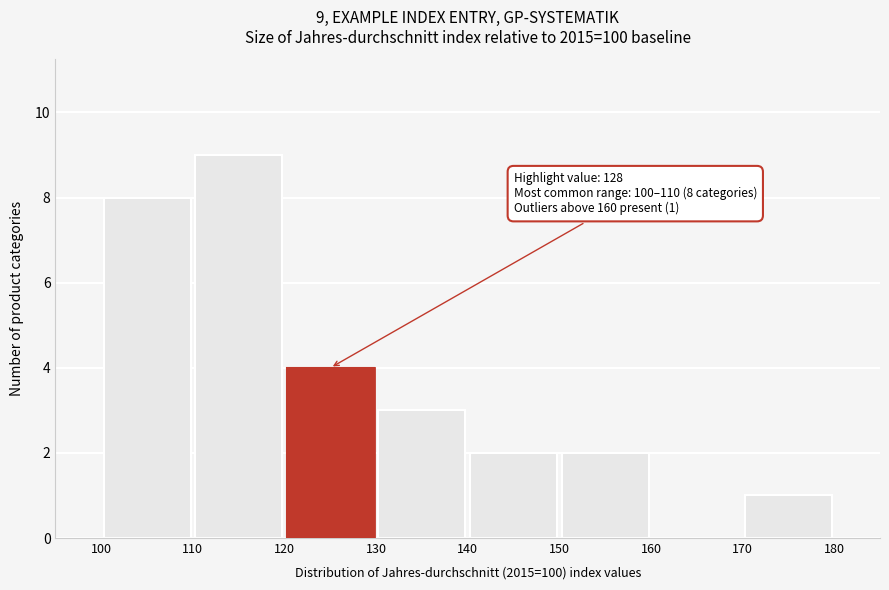

Over which range of the x-axis is the bar tallest?

110 to 120